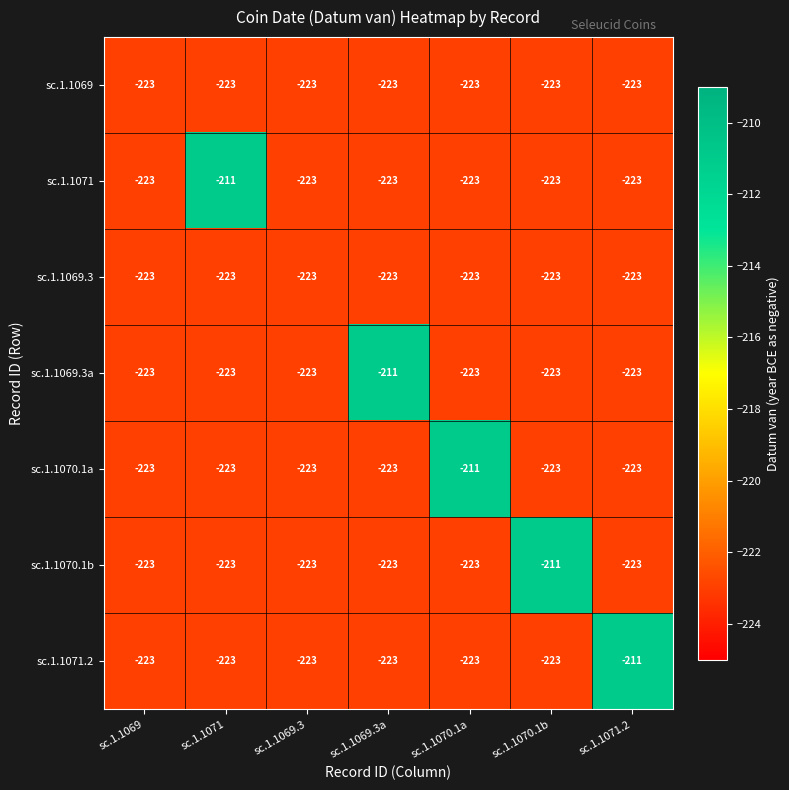

What is the sum of the sc.1.1070.1b values at sc.1.1071.2 and sc.1.1070.1a?

-446